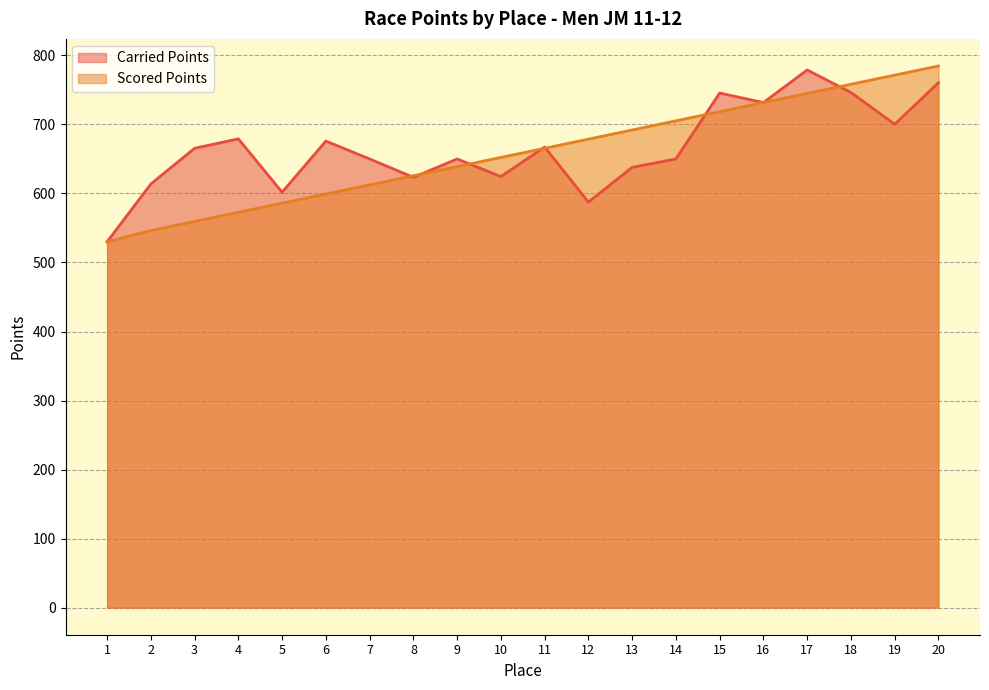

Is it true that Scored Points equals 771.4 at 19?

True